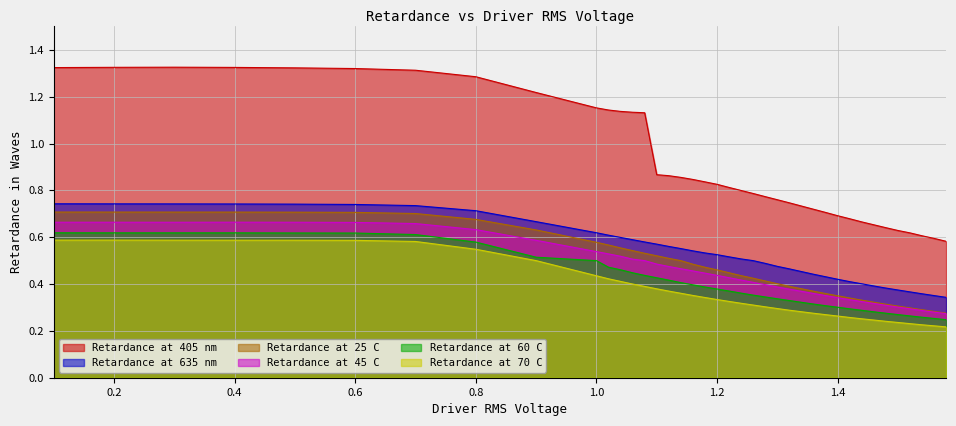

At how many categories does at least one series exceed 0?

39